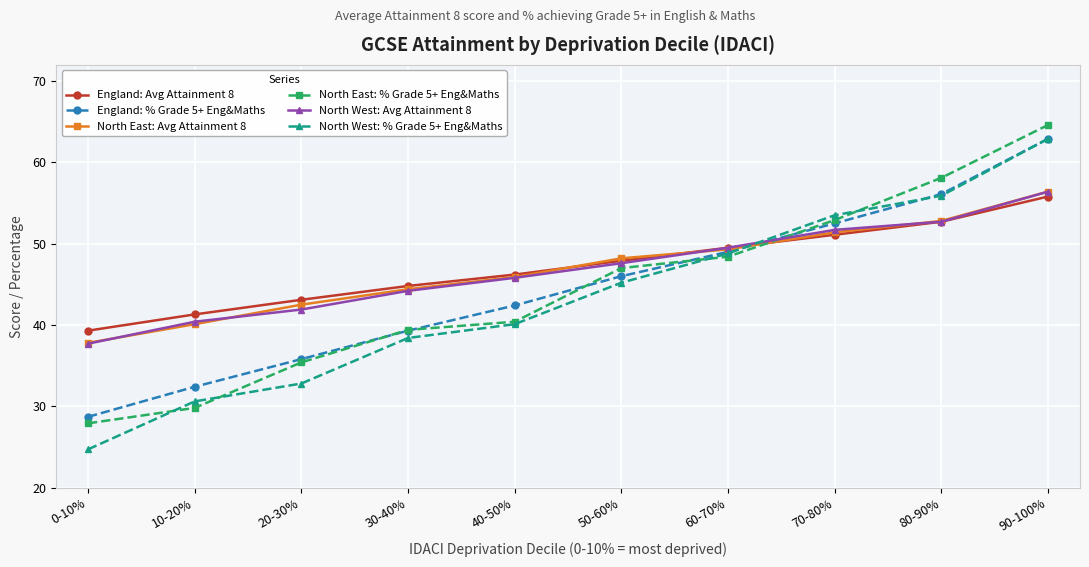

How many lines are shown in the chart?

6